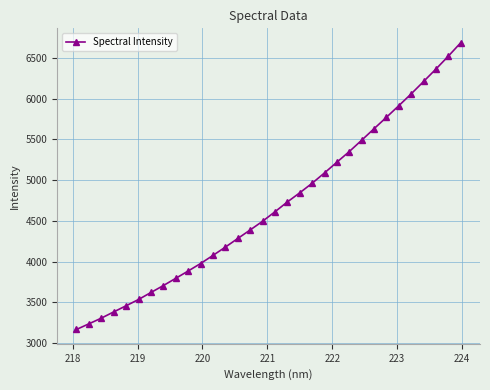

Reading left to right, list all the values displayed in this chart.

3167.4	3236.6	3306.4	3382.9	3458.3	3535.3	3621.1	3706.0	3795.1	3884.6	3976.5	4076.2	4177.9	4283.6	4388.5	4494.9	4611.6	4731.9	4844.3	4961.7	5088.6	5220.5	5350.8	5489.9	5631.2	5771.5	5913.9	6059.1	6210.6	6363.9	6522.0	6686.4